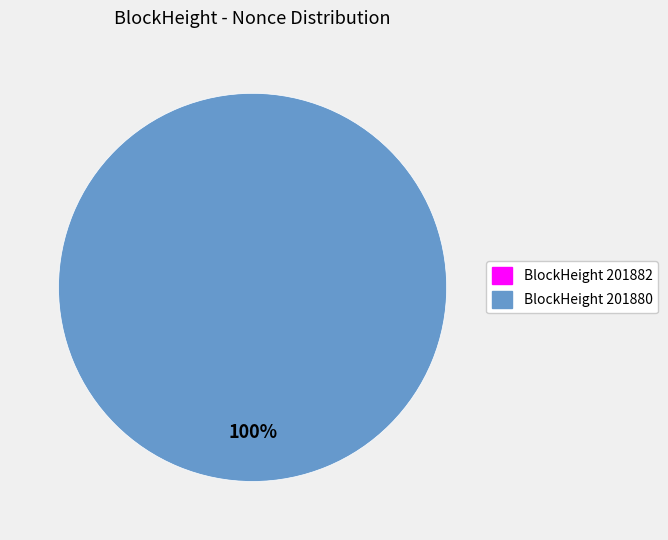

How many slices are in this pie chart?

2